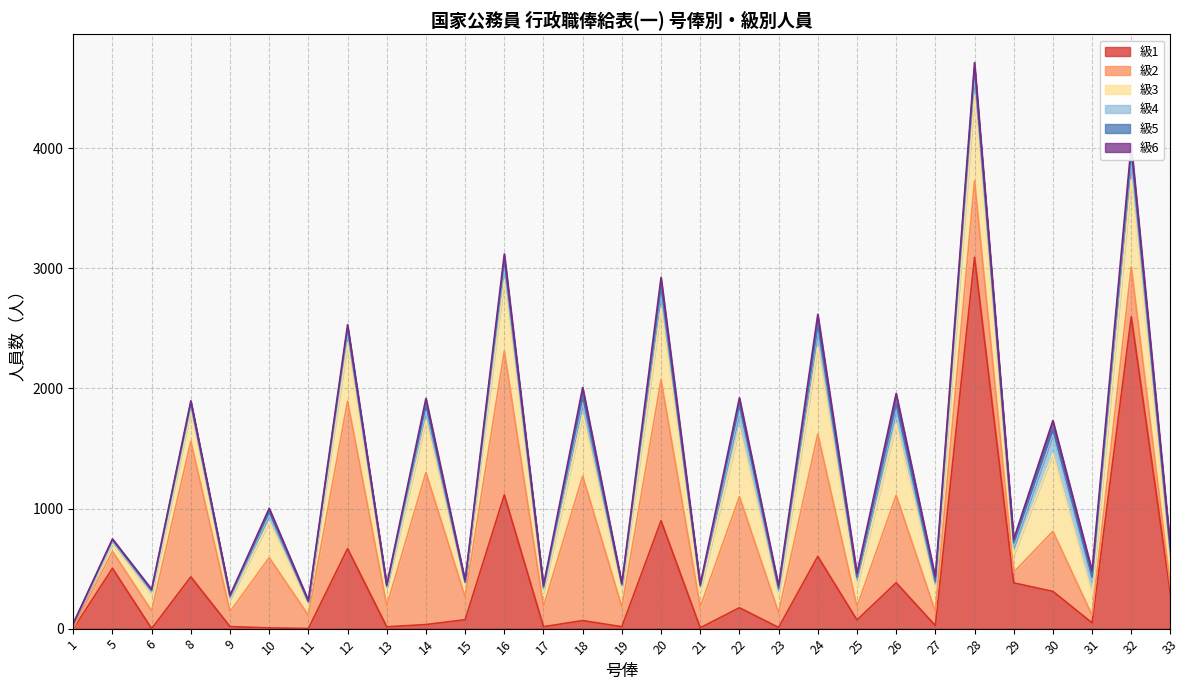

At which label is 級2 closest to 636?

28